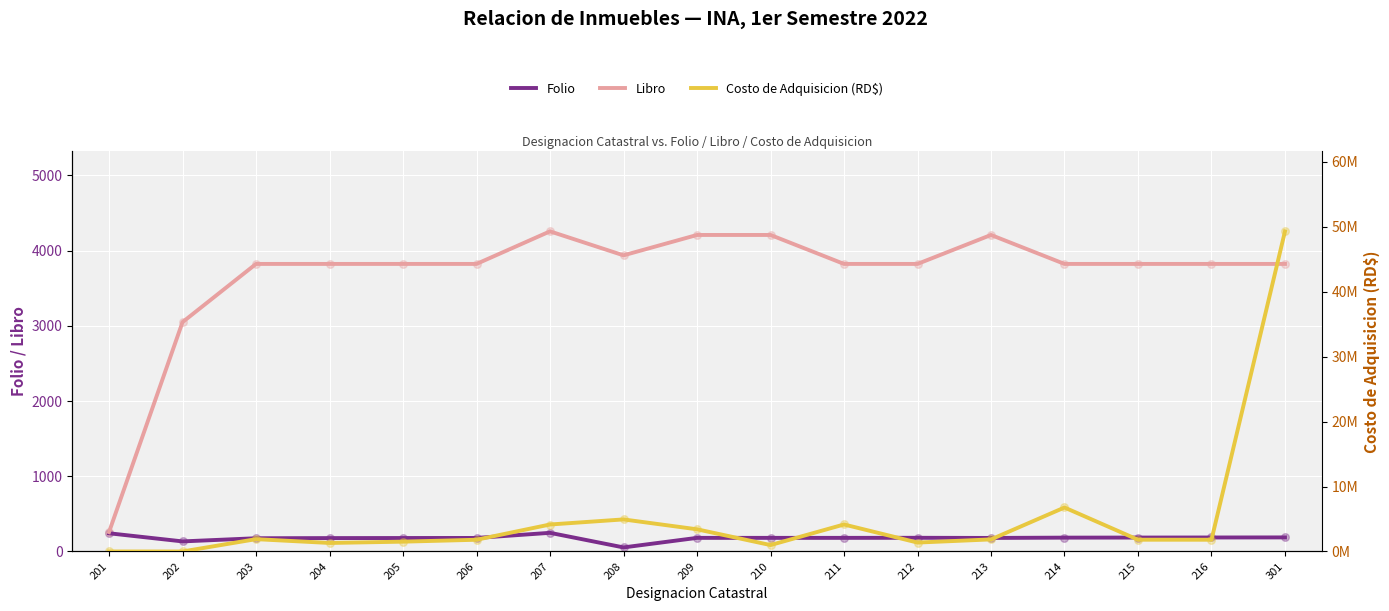

Which series has the largest Y range (max minus min)?

Costo de Adquisicion (RD$)